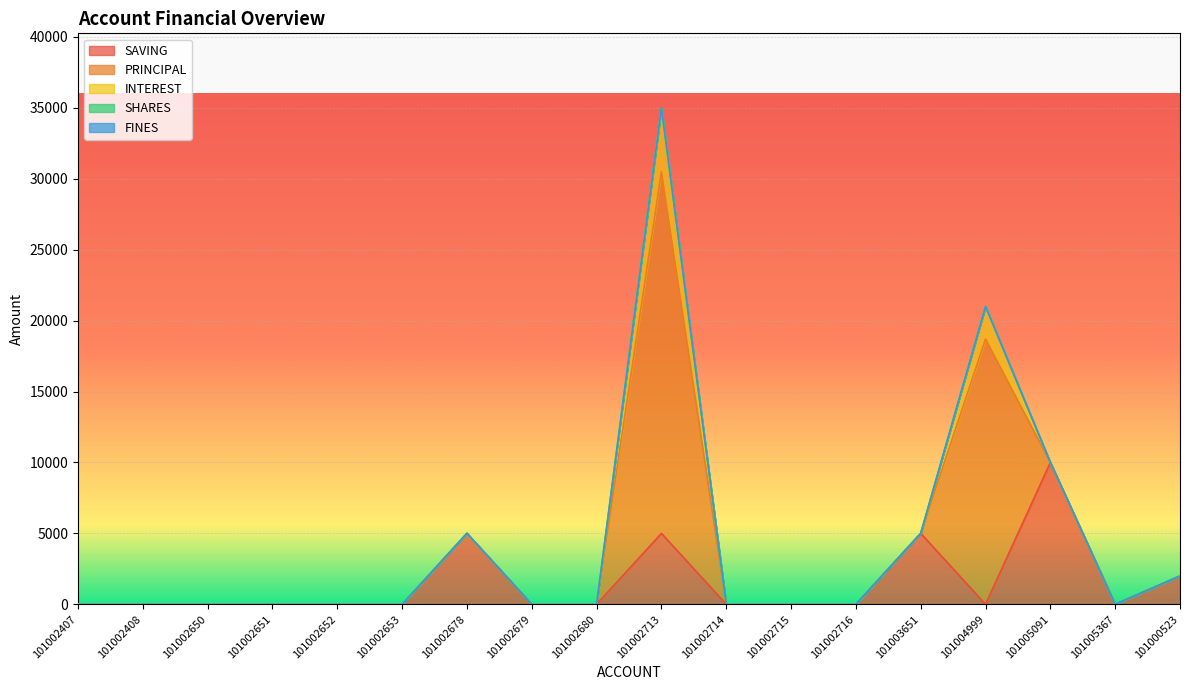

Where is PRINCIPAL nearest to the value 12750?

101004999